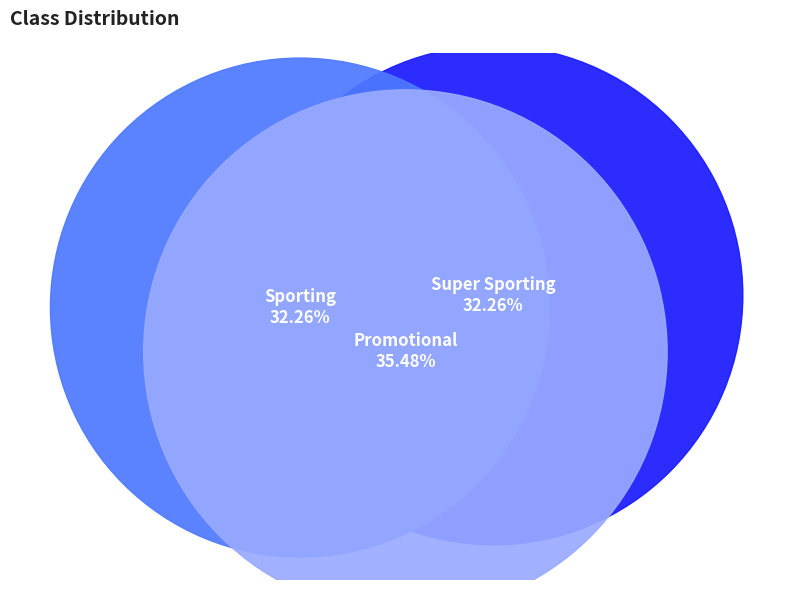

Which category has the biggest portion of the pie?

Promotional